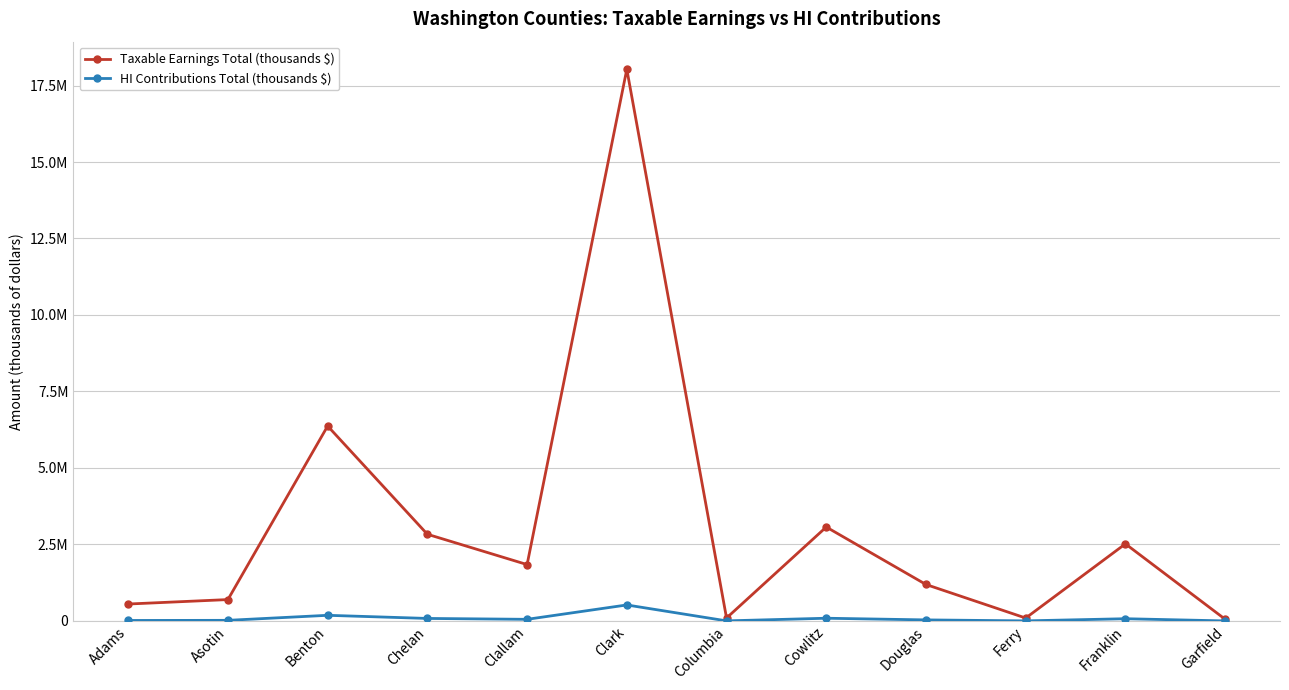

What are all the series names shown in the legend?

Taxable Earnings Total (thousands $), HI Contributions Total (thousands $)